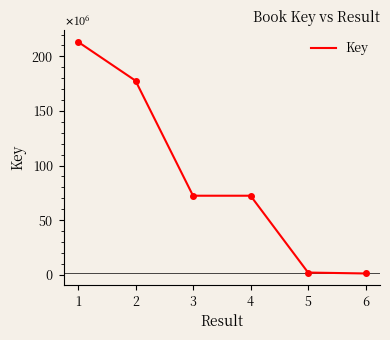

Between 5 and 3, which is larger?

3